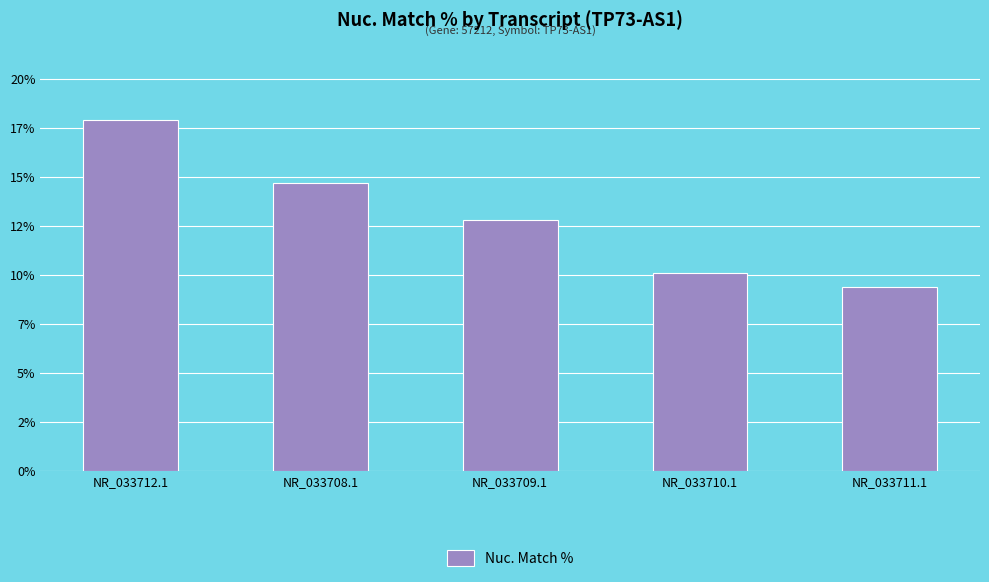

How many data points are above 12?

3